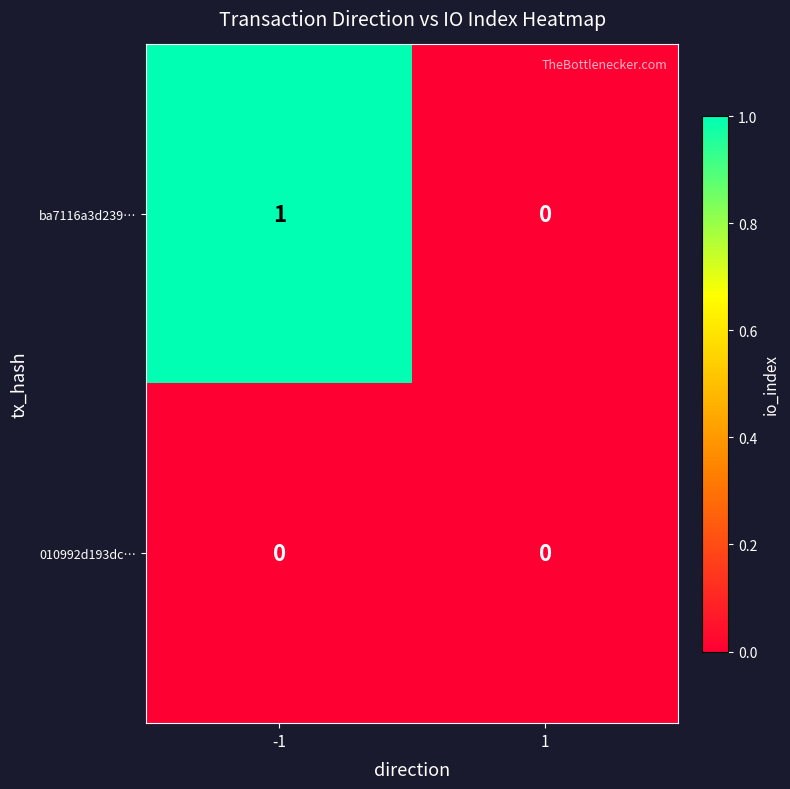

Which series has the largest range (max minus min)?

ba7116a3d239…